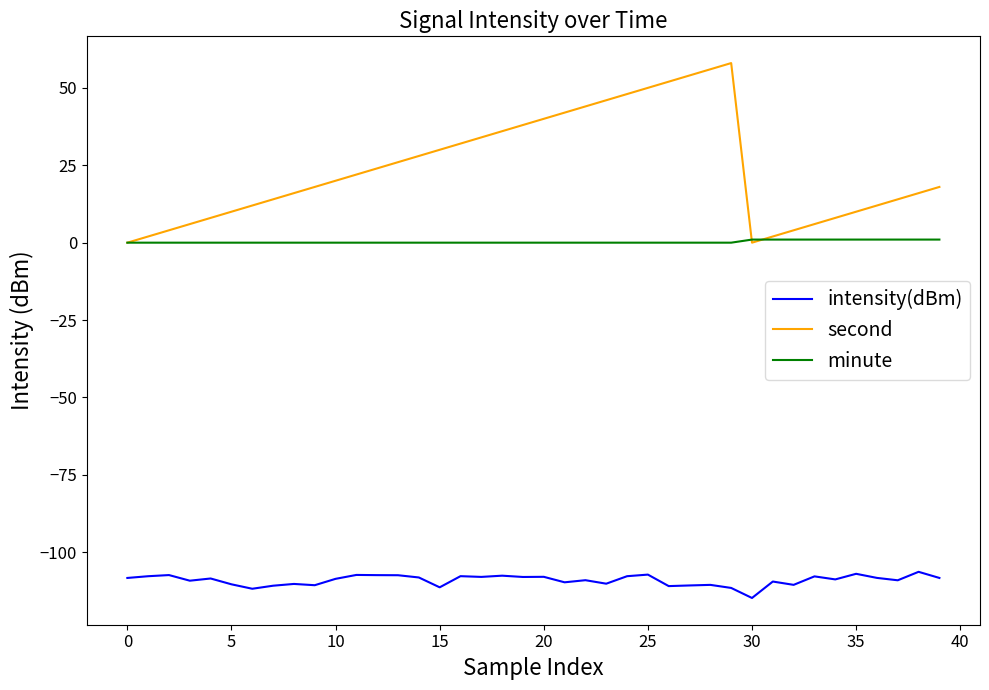

What is the minimum value shown in the chart?

-114.7